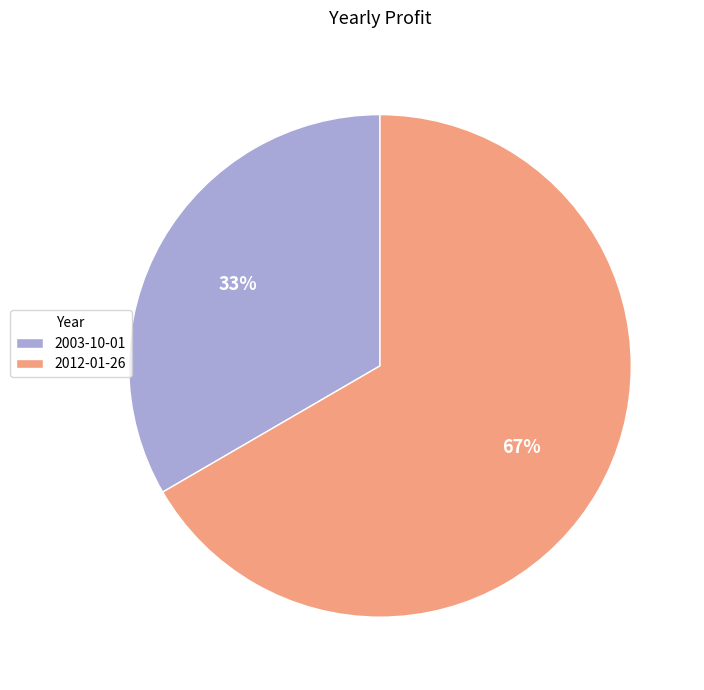

What is the majority slice?

2012-01-26